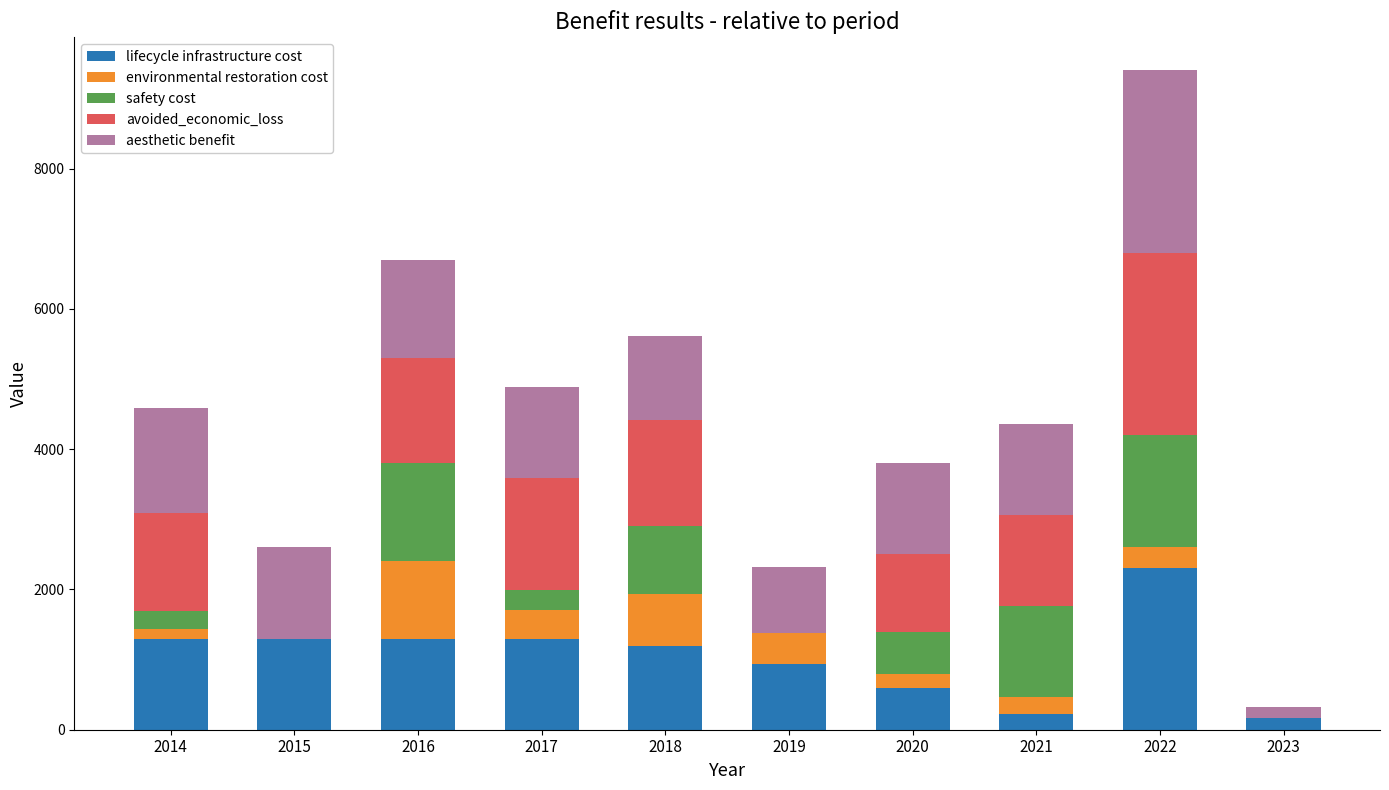

At which category is the sum across all series the highest?

2022